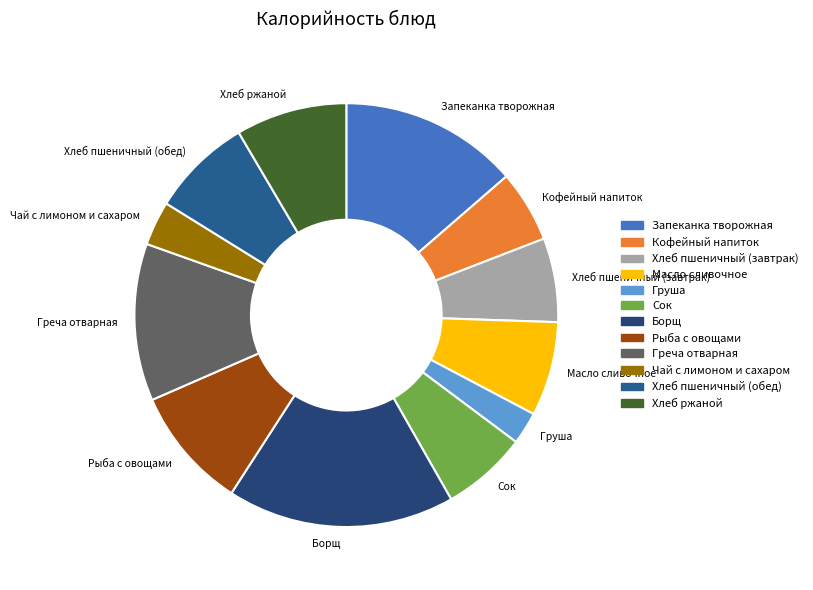

Count the number of slices in the pie.

12